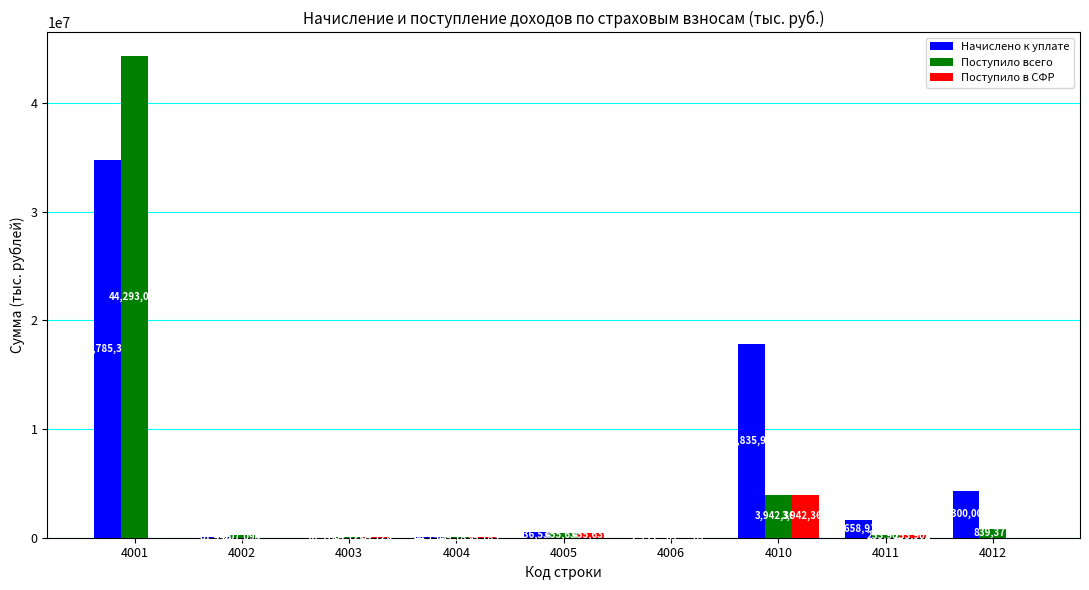

At which label does Поступило всего first exceed 253902?

4001